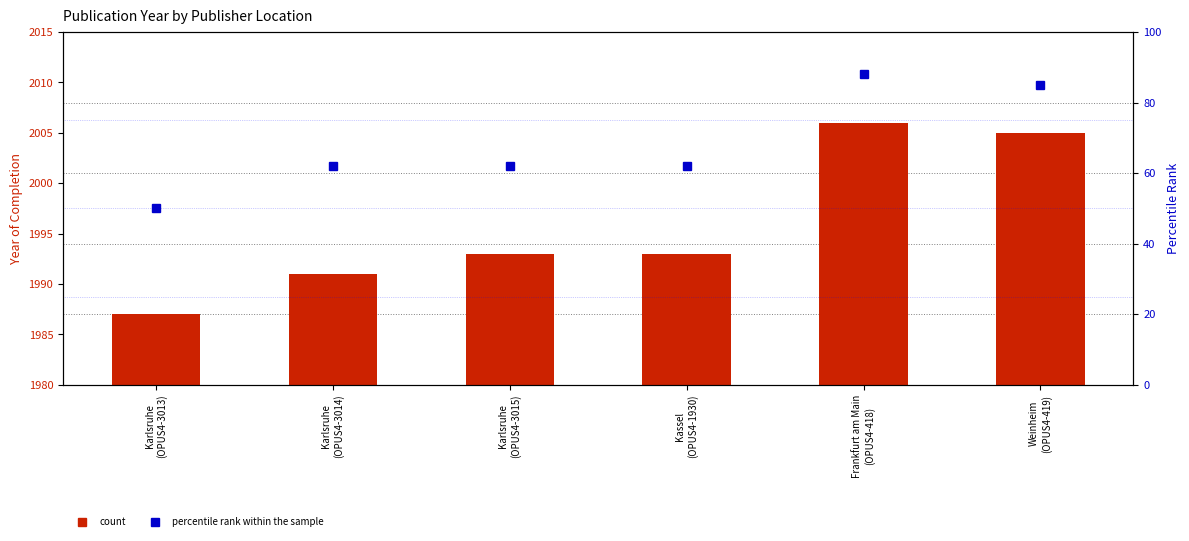

Which category has the highest value across all series?

Frankfurt am Main
(OPUS4-418)